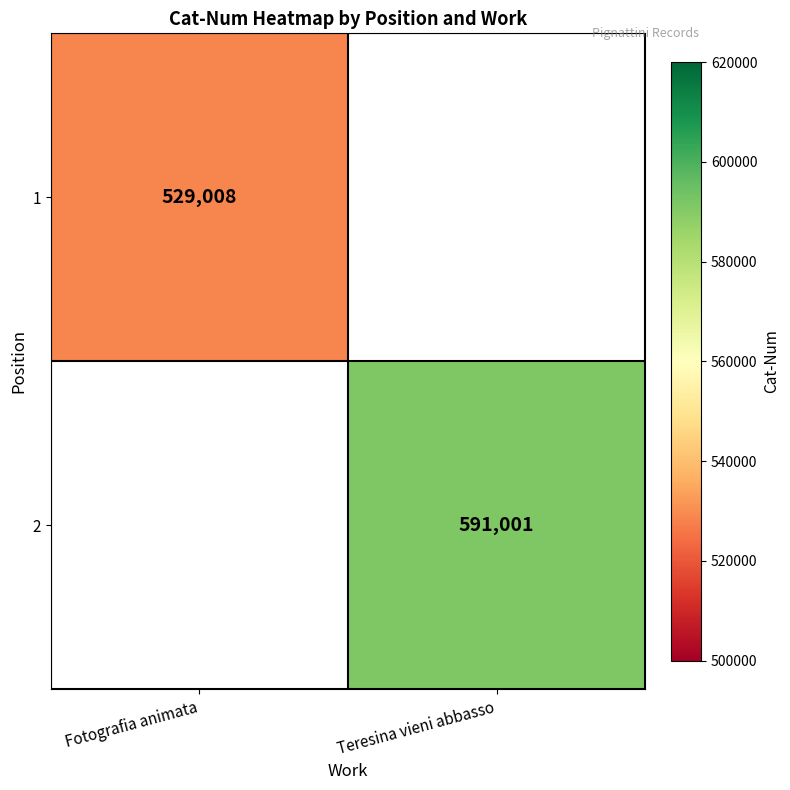

The value of 2 at Teresina vieni abbasso is 231176. True or false?

False